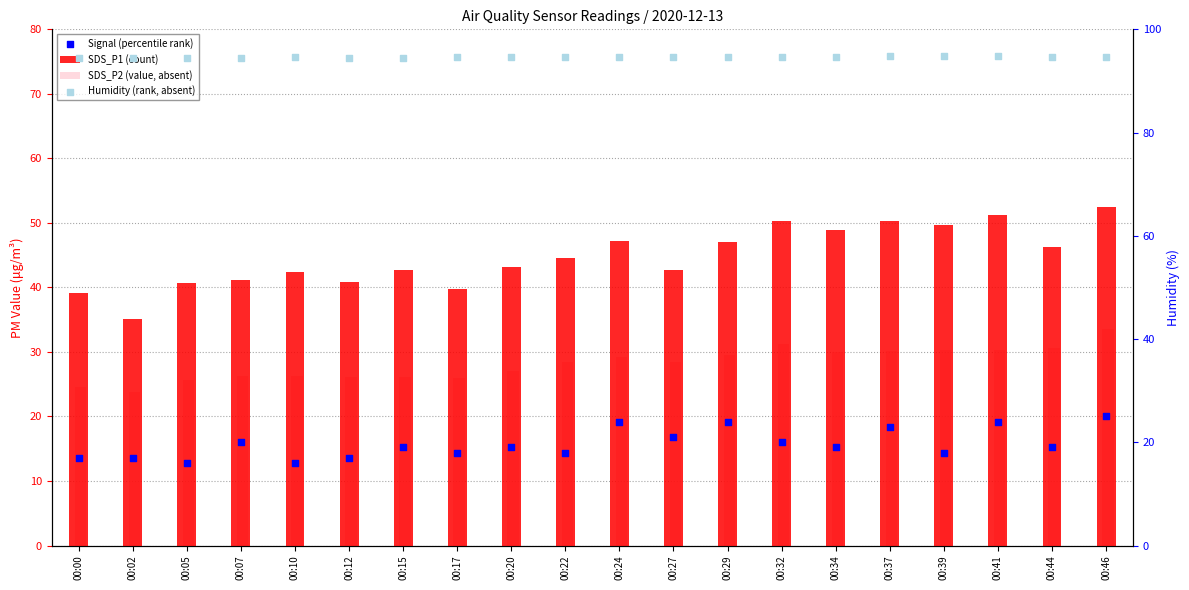

At how many categories does at least one series exceed 28?

20